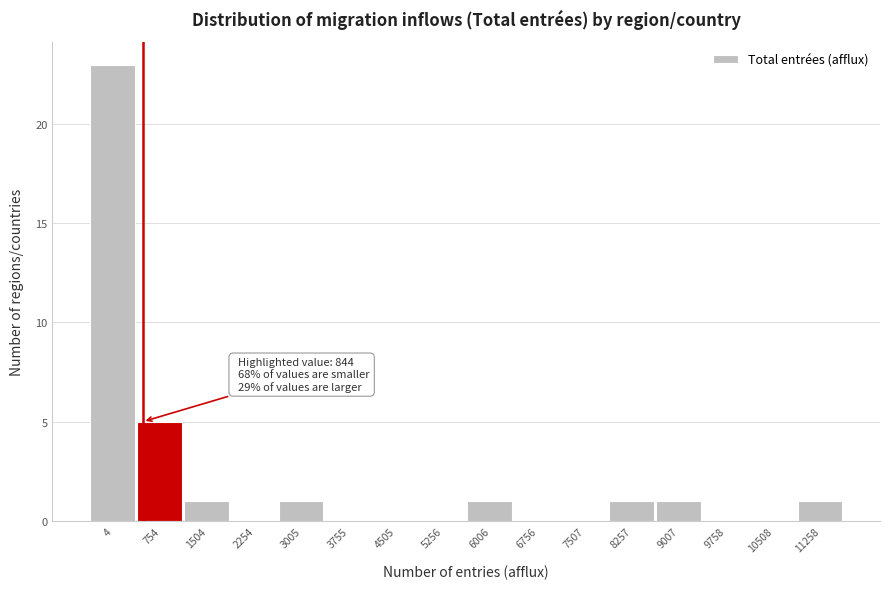

Reading left to right, what are all the values shown in this chart?

4=23	754=5	1504=1	2254=0	3005=1	3755=0	4505=0	5256=0	6006=1	6756=0	7507=0	8257=1	9007=1	9758=0	10508=0	11258=1